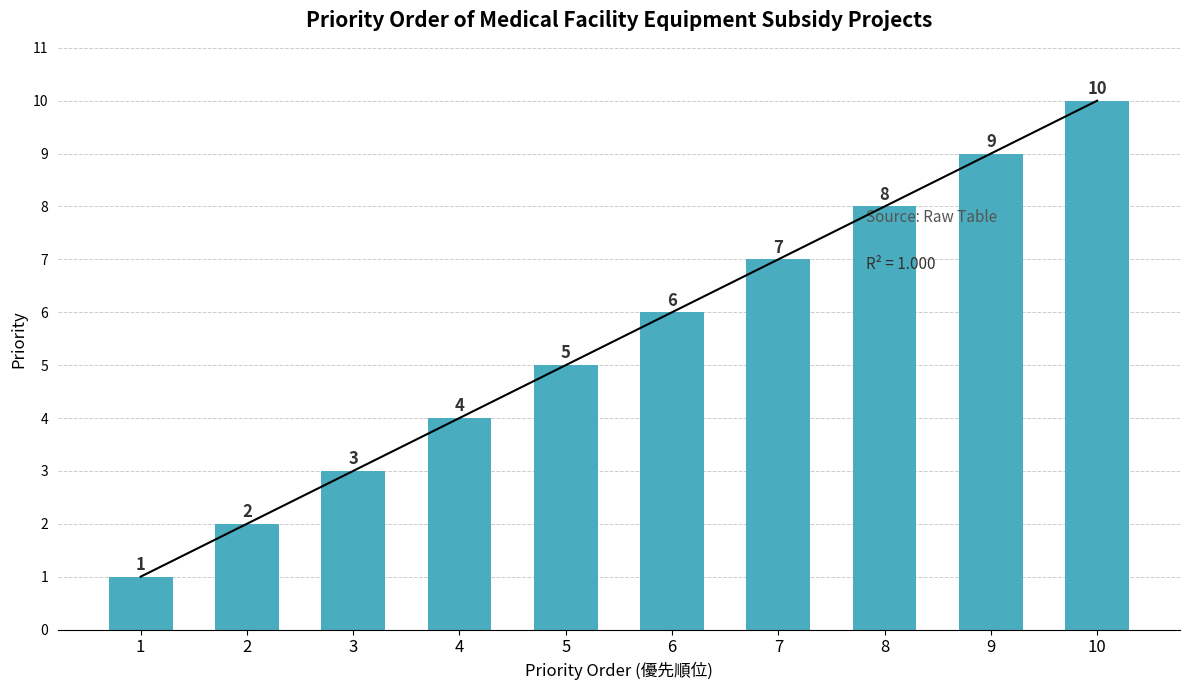

Reading right to left, transcribe all the data shown in this chart.

10=10	9=9	8=8	7=7	6=6	5=5	4=4	3=3	2=2	1=1